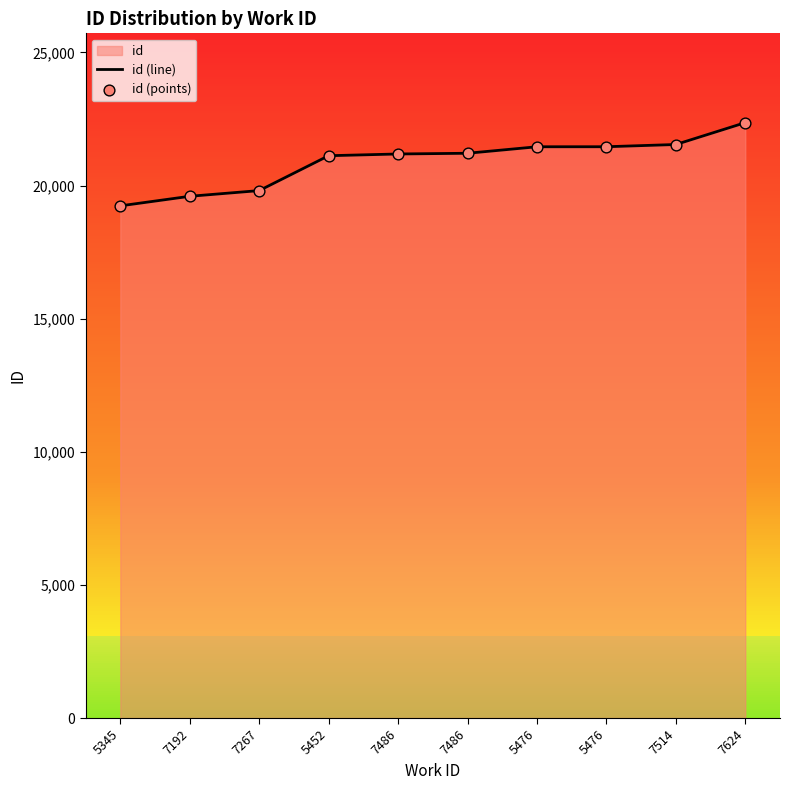

At which category is the sum across all series the highest?

7624